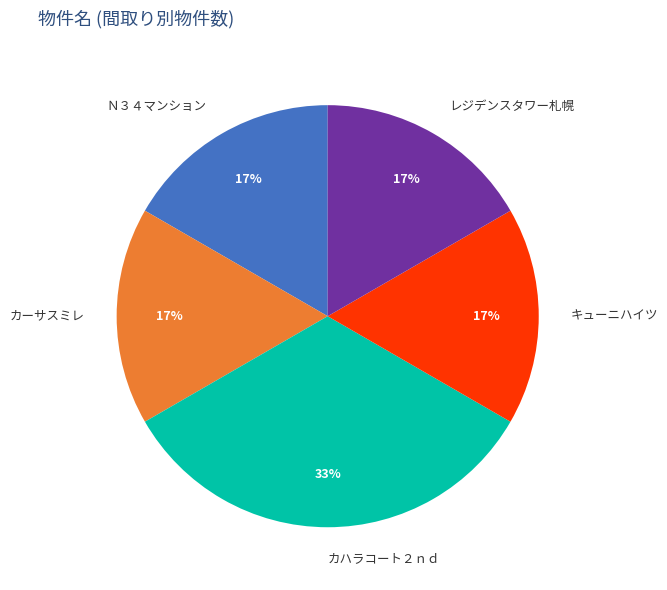

True or false: カーサスミレ accounts for 29% of the total.

False